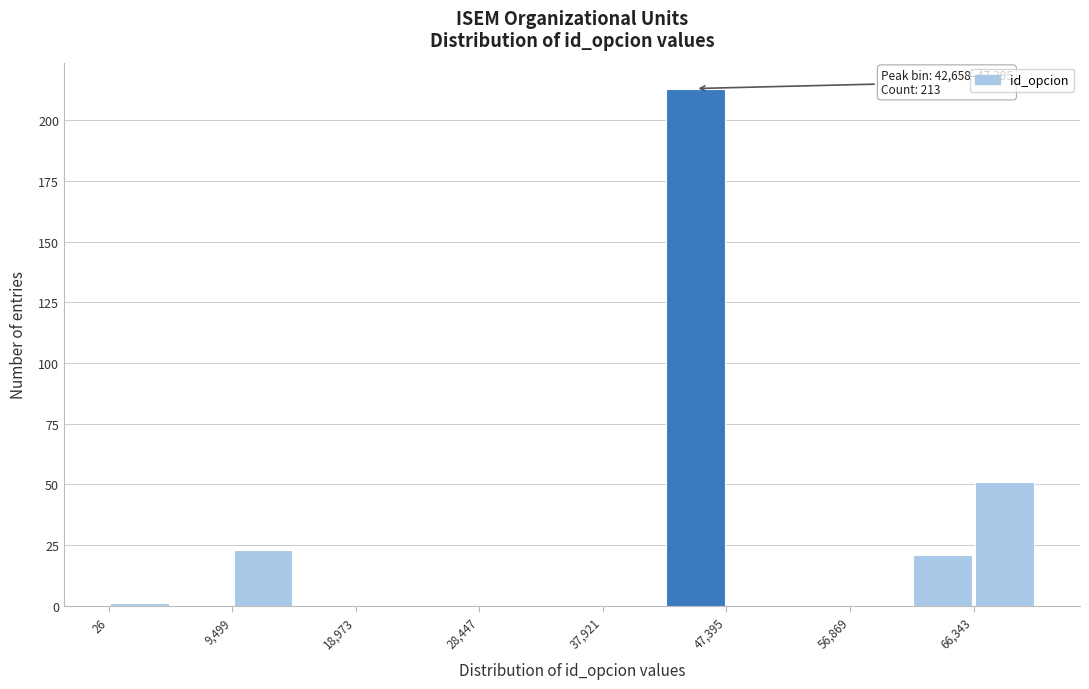

Over which range of the x-axis is the bar tallest?

43000 to 47000